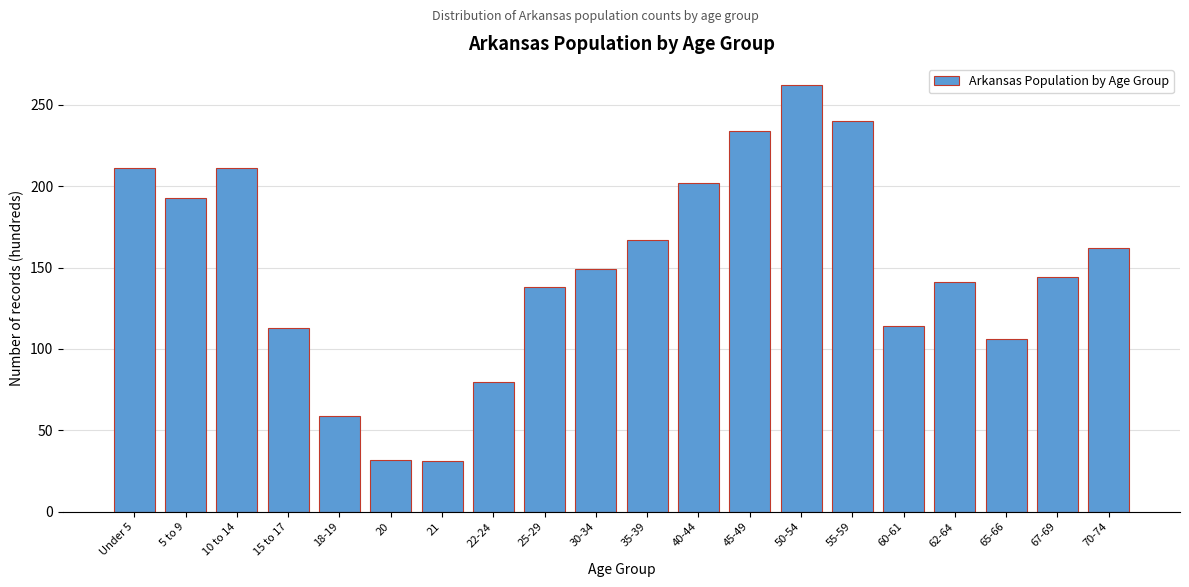

What is the difference between the second highest and minimum values?

209